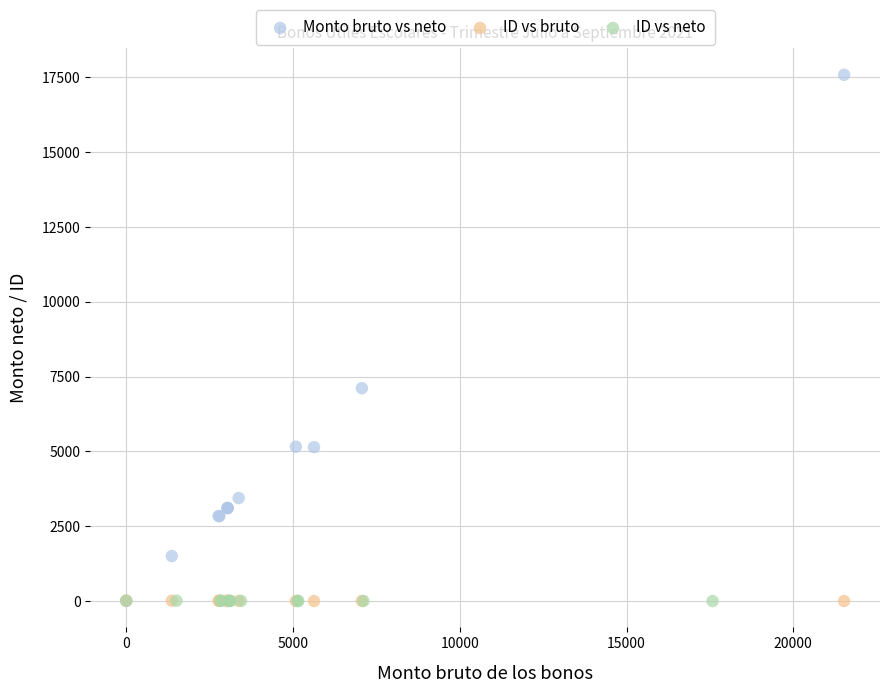

Which series contains the highest Y value?

Monto bruto vs neto